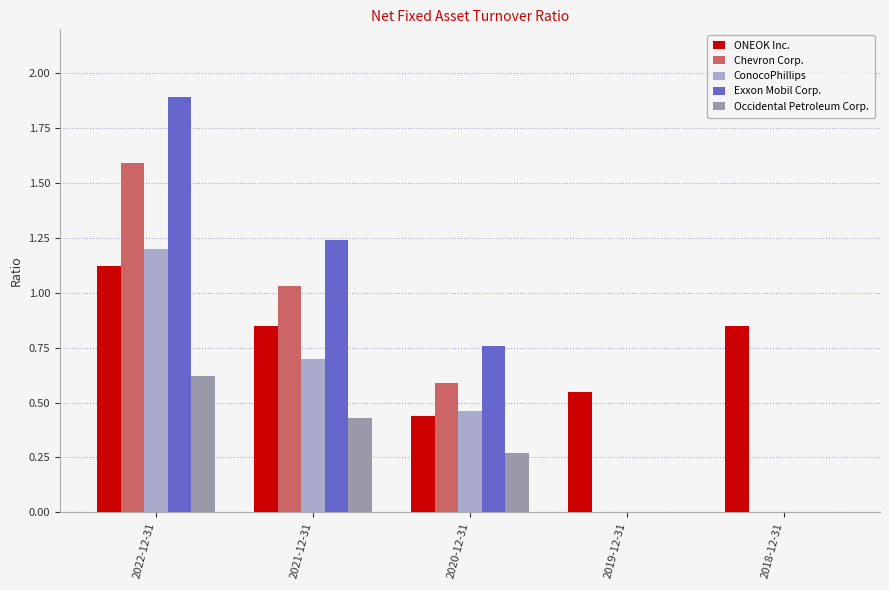

The ConocoPhillips series shows 0.4 at 2018-12-31. True or false?

False